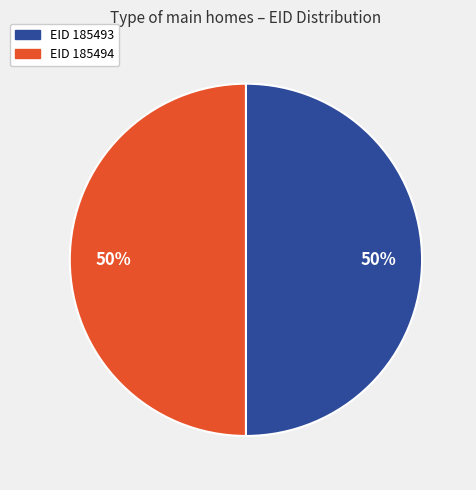

Do EID 185494 and EID 185493 together represent more than half of the pie?

Yes